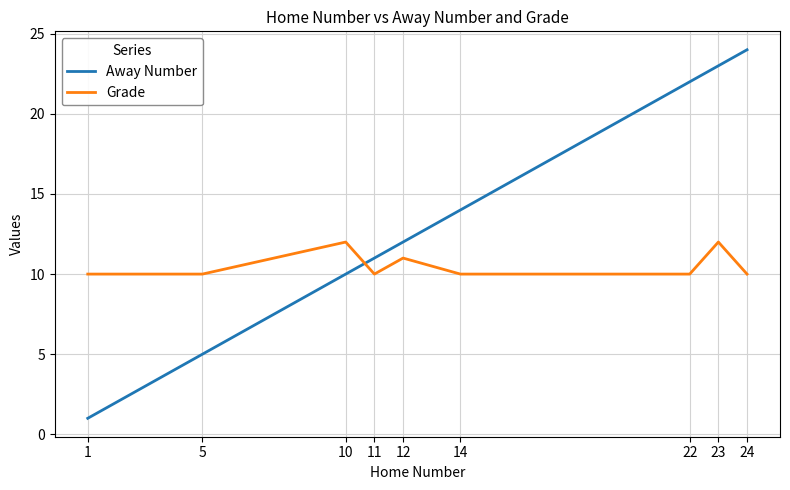

What is the difference between the maximum and minimum values in the Away Number series?

23